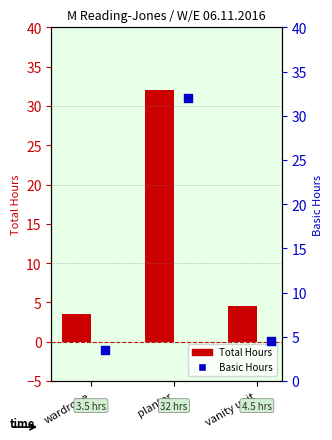

Is the value of Basic Hours at vanity unit greater than the value of Total Hours at planter?

No